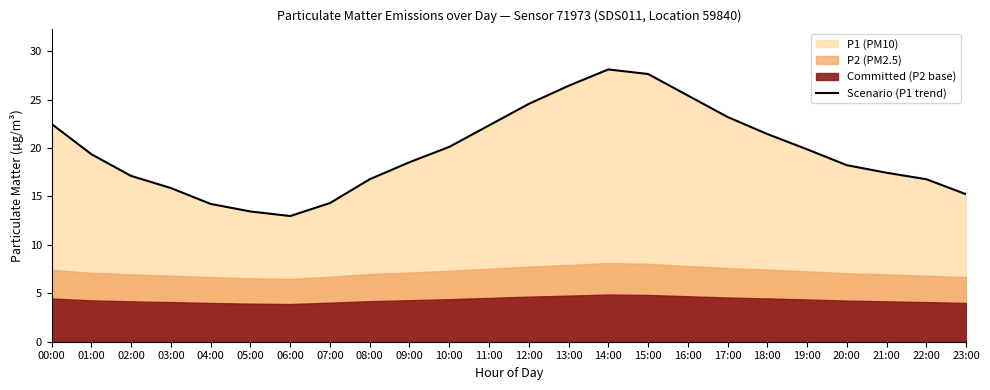

Which label corresponds to the smallest value in the chart?

06:00